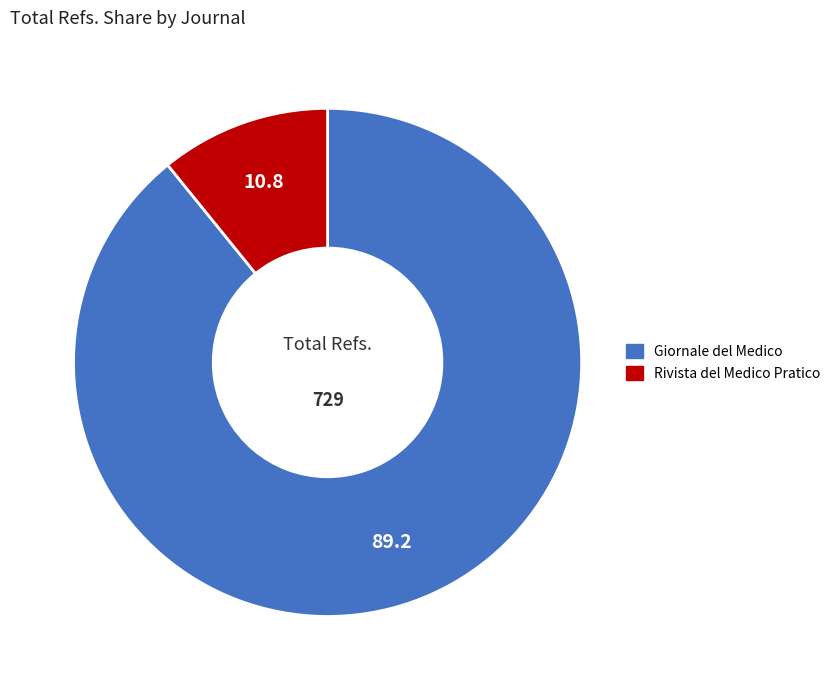

Which category has the smallest portion of the pie?

Rivista del Medico Pratico